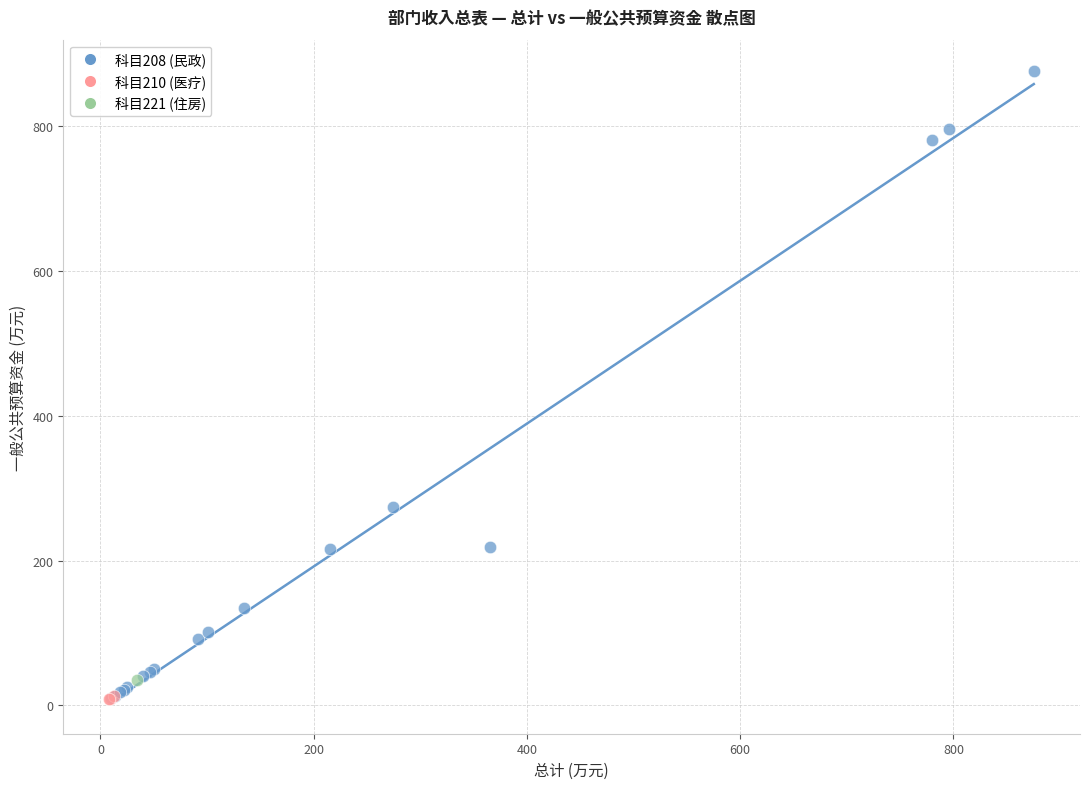

Which series contains the highest Y value?

科目208 (民政)